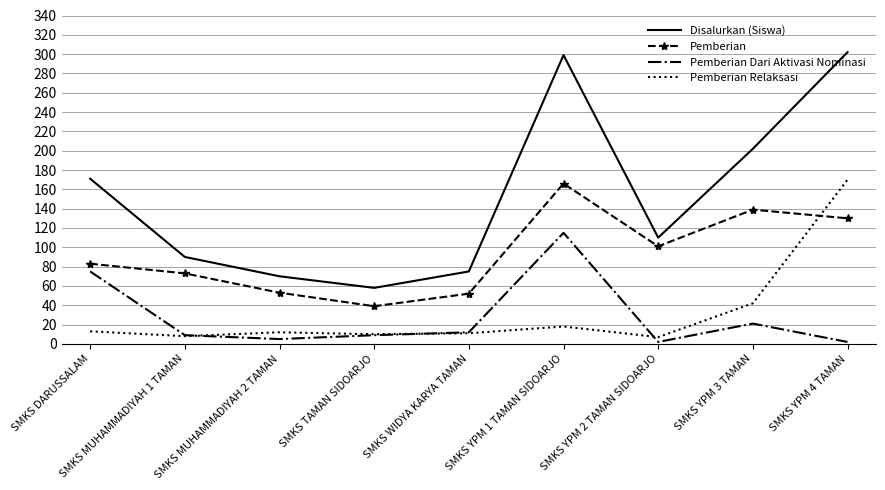

True or false: Pemberian Relaksasi has a value of 12 at SMKS MUHAMMADIYAH 2 TAMAN.

True